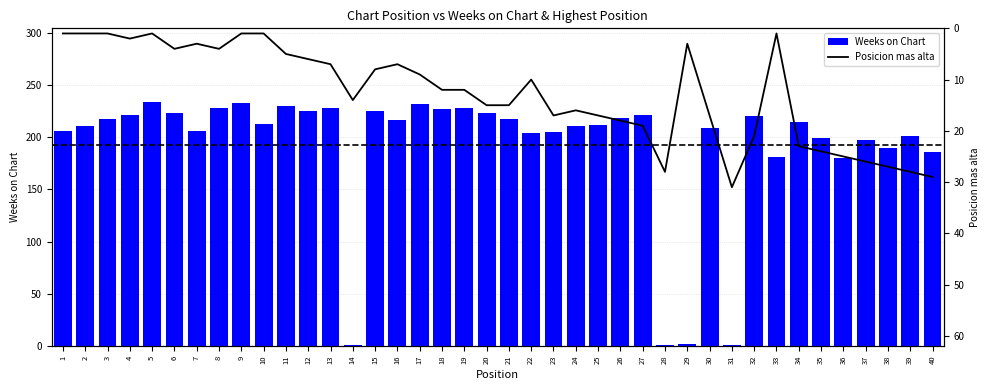

Reading left to right, transcribe all the data shown in this chart.

Weeks on Chart: 206	211	217	221	234	223	206	228	233	213	230	225	228	1	225	216	232	227	228	223	217	204	205	211	212	218	221	1	2	209	1	220	181	215	199	180	197	190	201	186
Posicion mas alta: 1	1	1	2	1	4	3	4	1	1	5	6	7	14	8	7	9	12	12	15	15	10	17	16	17	18	19	28	3	17	31	21	1	23	24	25	26	27	28	29